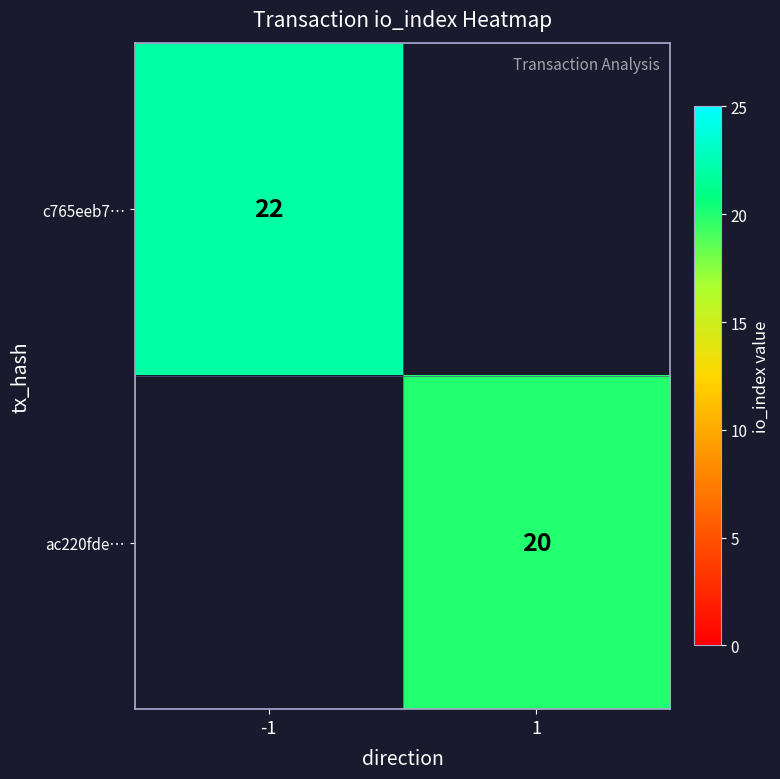

The ac220fde… series shows 30 at 1. True or false?

False